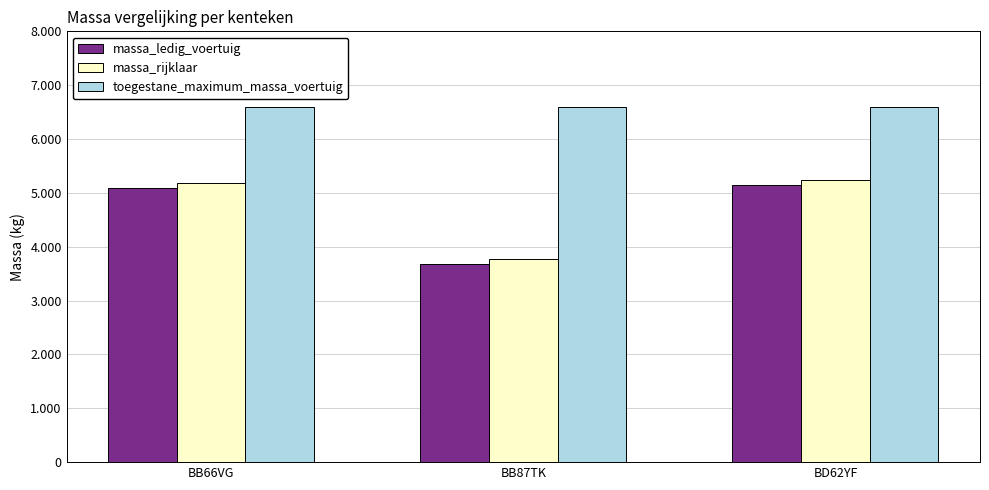

What are all the series names shown in the legend?

massa_ledig_voertuig, massa_rijklaar, toegestane_maximum_massa_voertuig